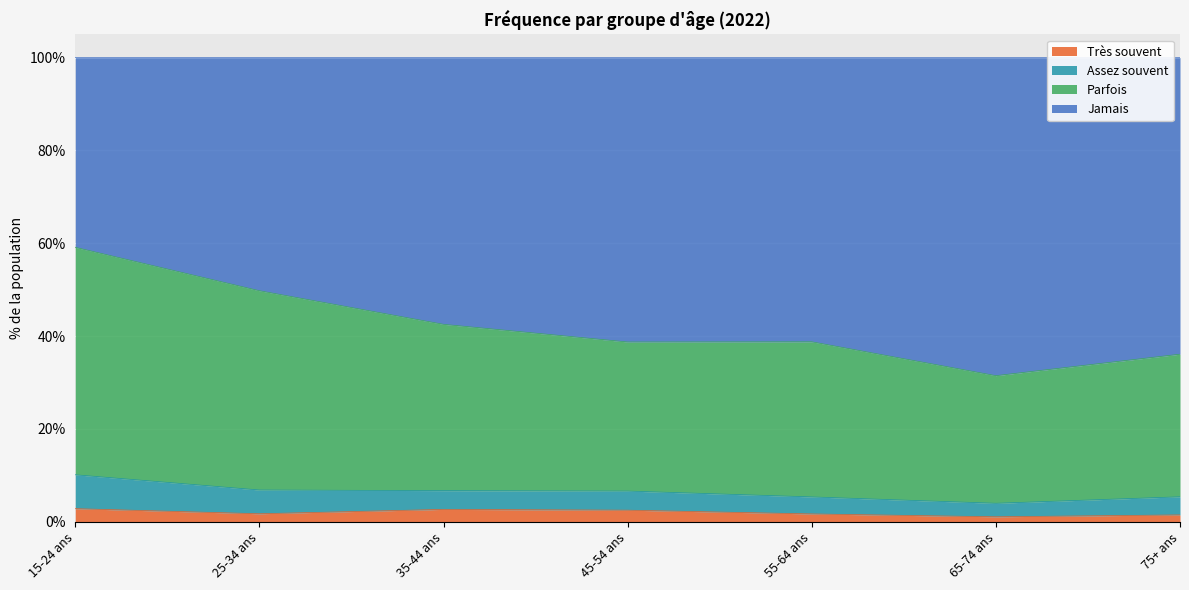

Where is the first local minimum for Parfois?

45-54 ans